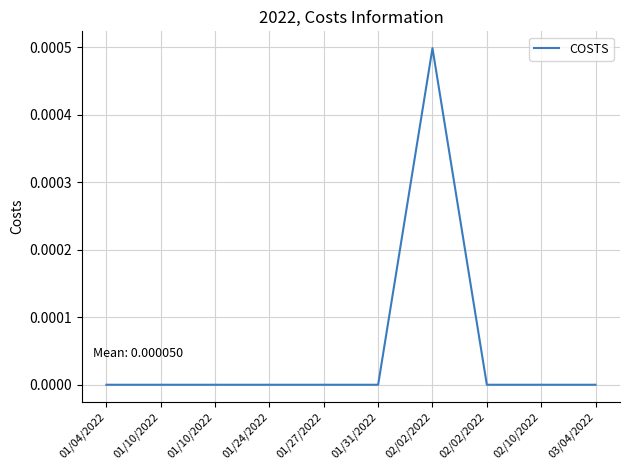

Is this an area chart (filled region under the line)?

No